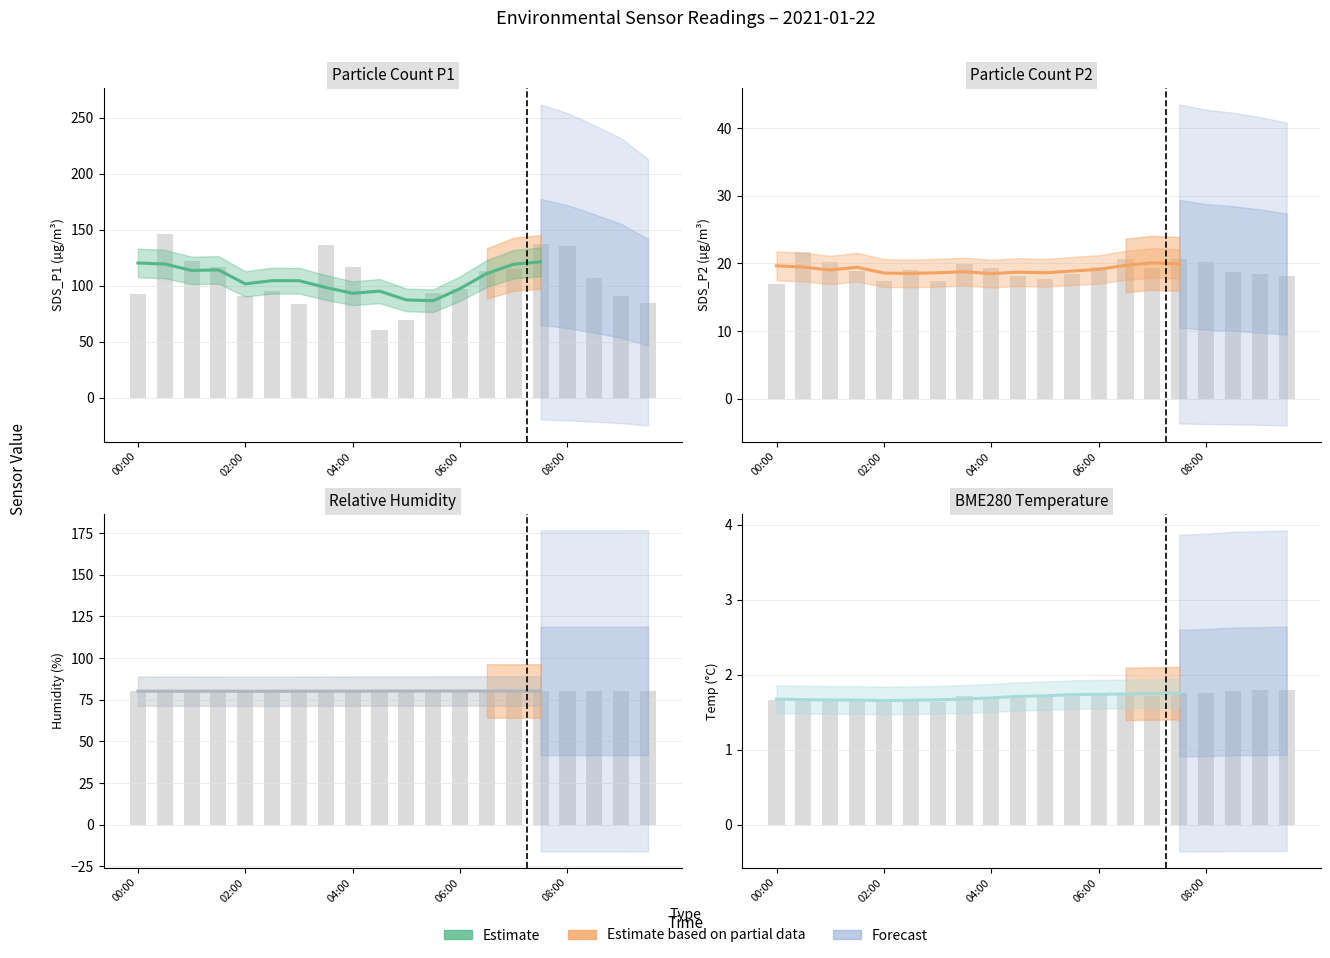

What is the label of the 13th bar from the left?

06:00